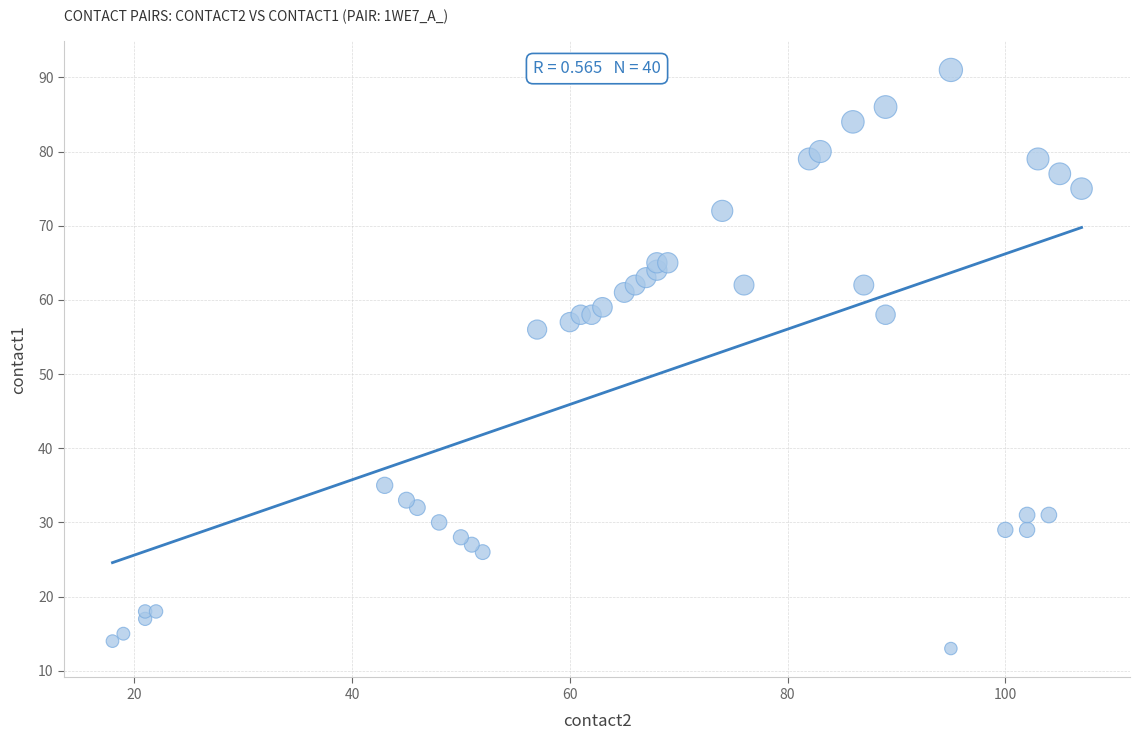

What Y value in the scatter plot is closest to 52?

56